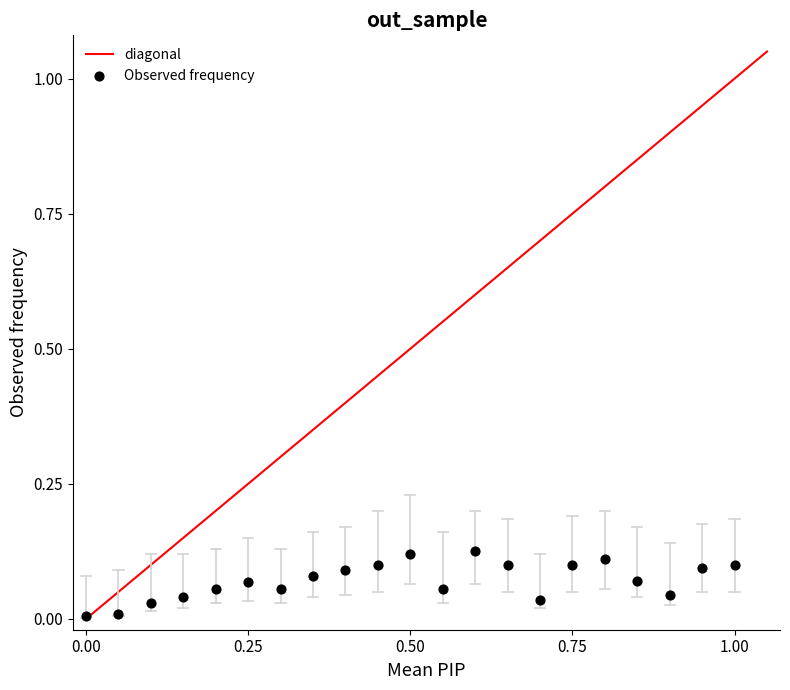

What is the range of X values (max minus min)?

1.0